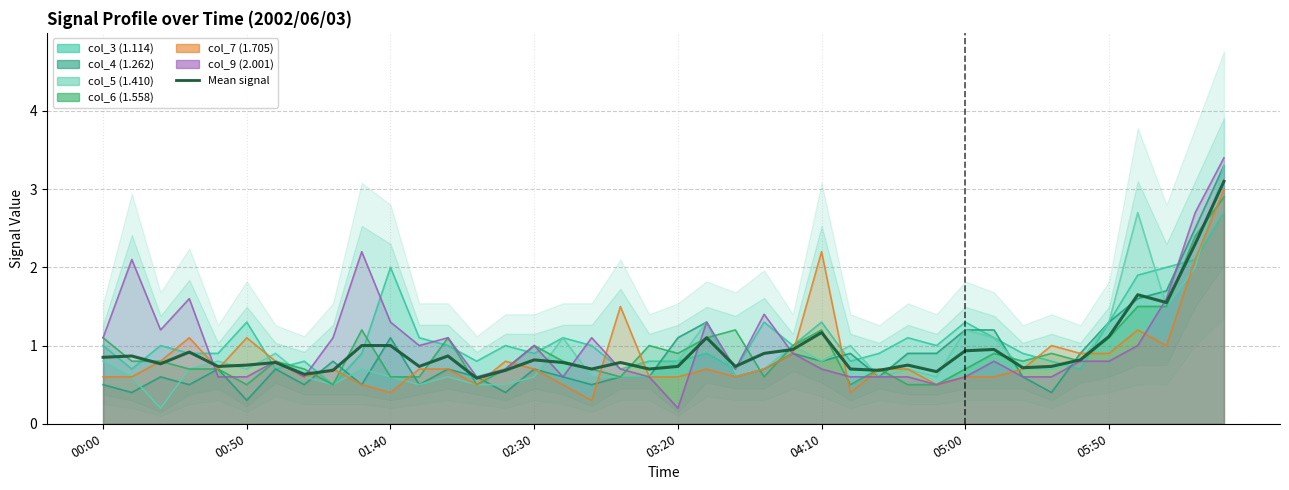

How many interior local valleys (lower than both neighbors) does the data have?

12